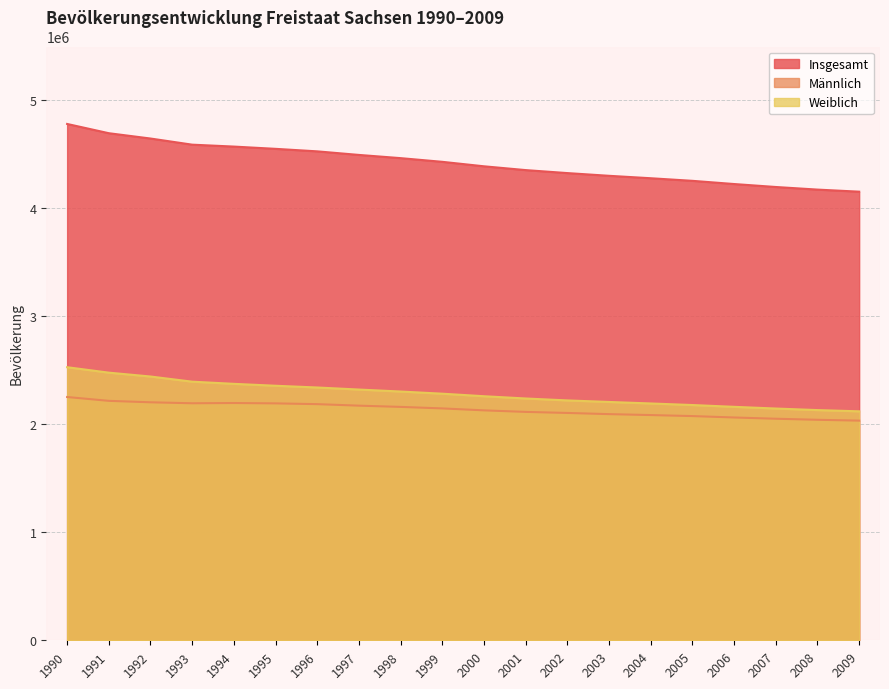

Which series has the largest total across all categories?

Insgesamt